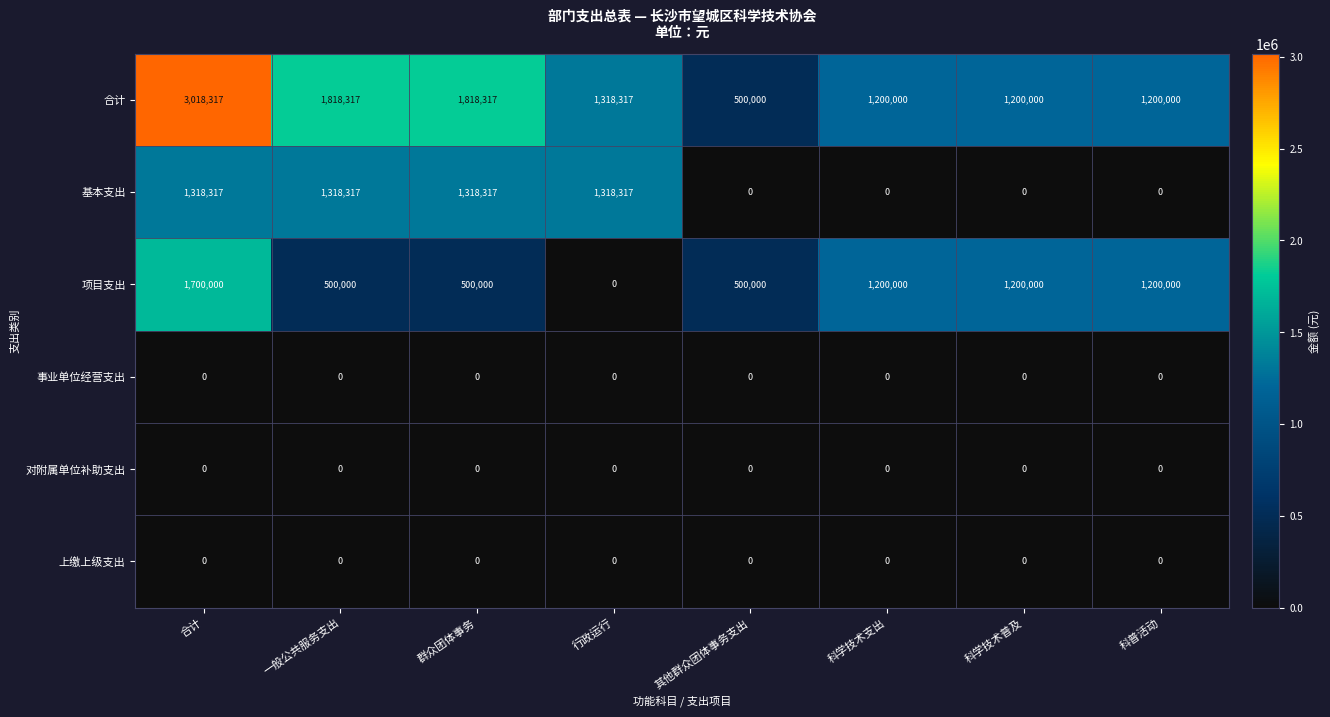

At how many categories does at least one series exceed 65534?

8